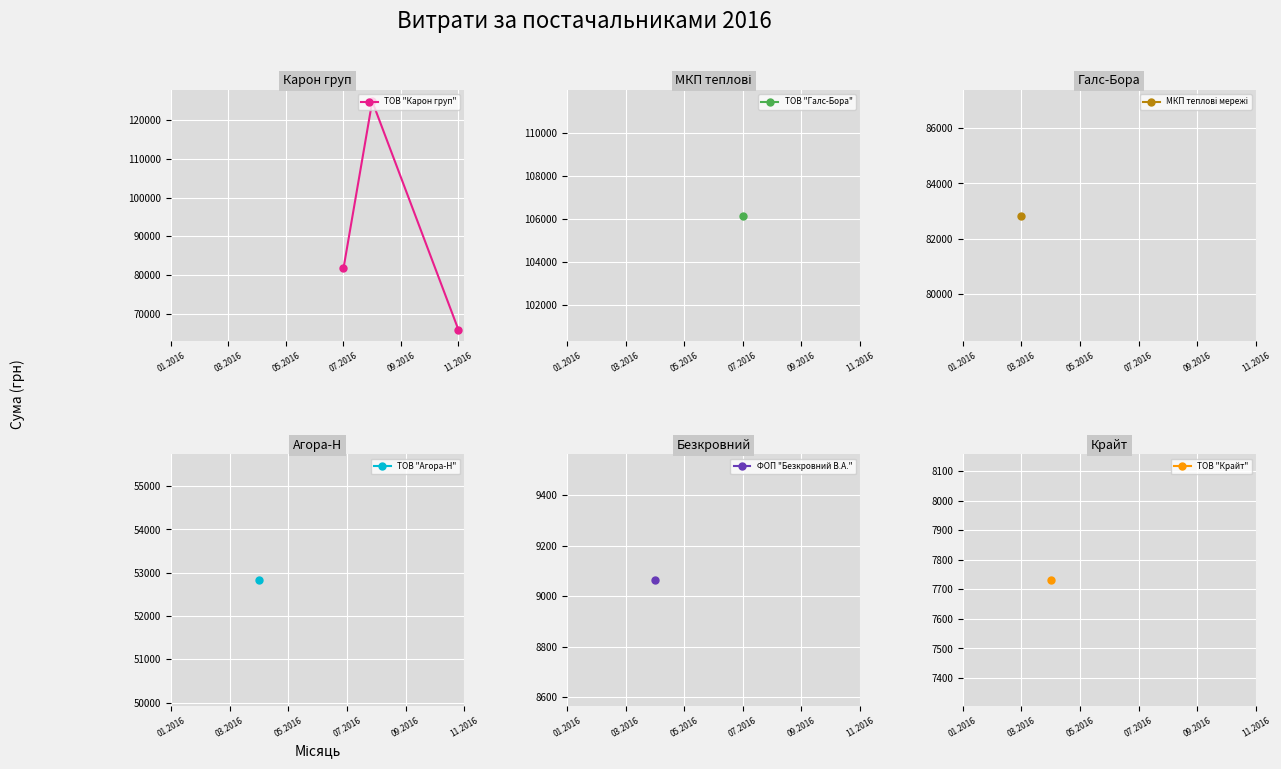

Does the chart have visible grid lines?

Yes